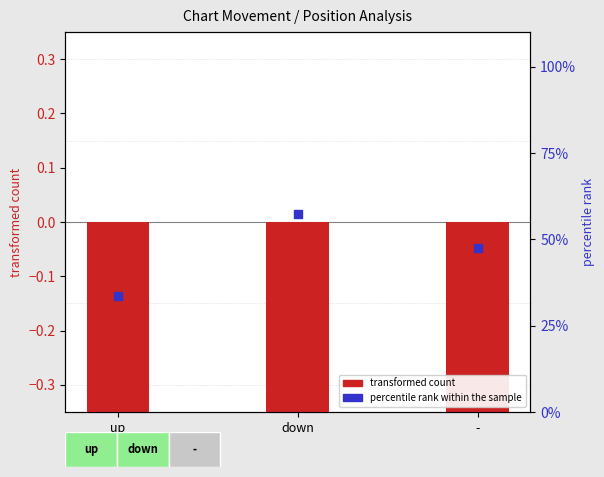

At how many categories does at least one series exceed 48?

1